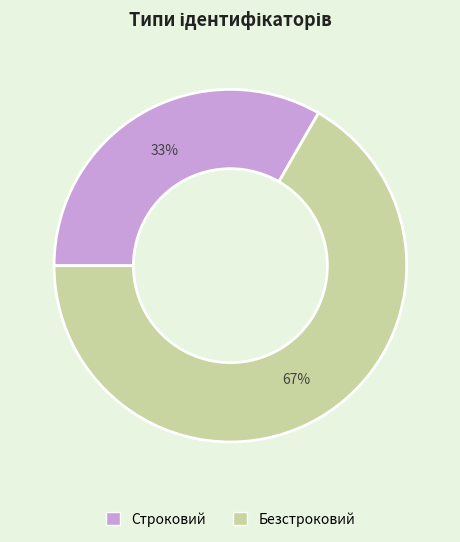

True or false: Строковий accounts for 22% of the total.

False